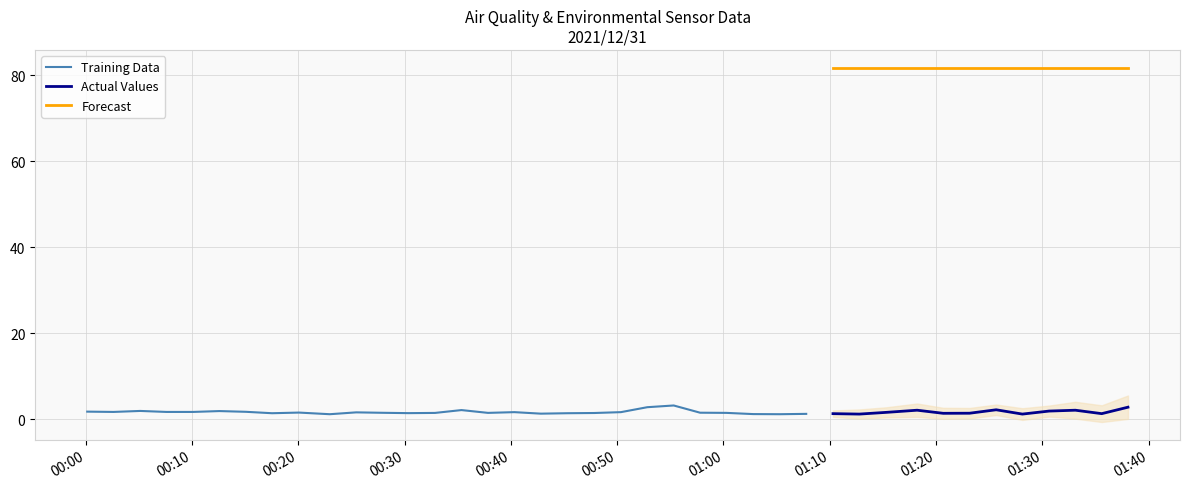

How many values in the BME280_humidity series exceed 80?

24